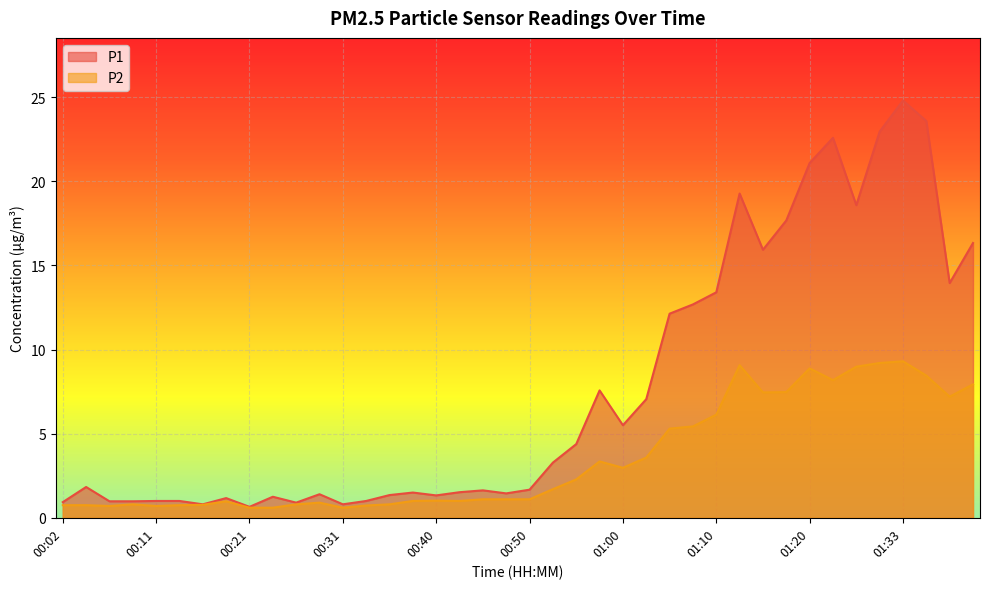

Which series has the largest total across all categories?

P1